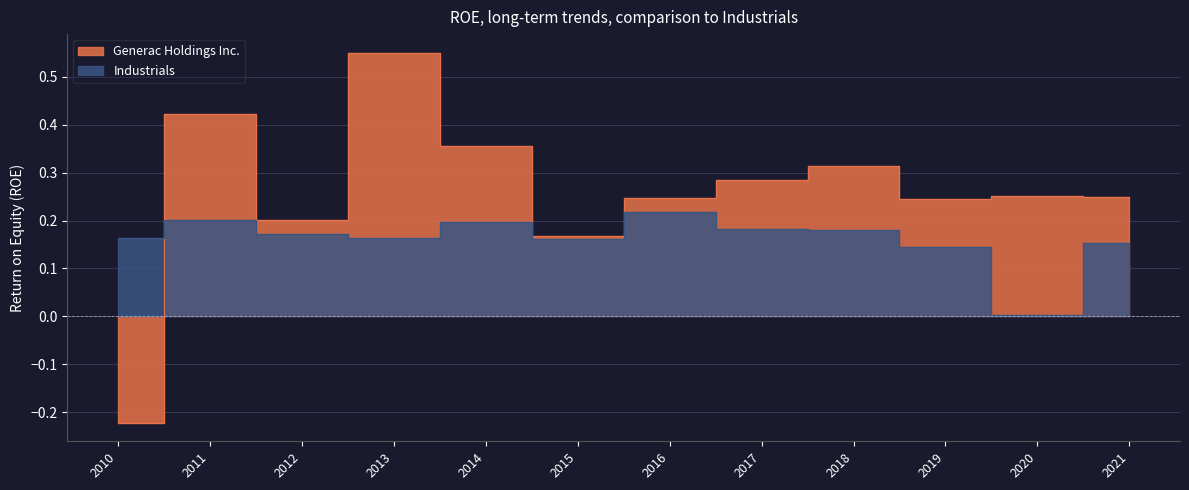

Which series has the widest spread of values?

Generac Holdings Inc.